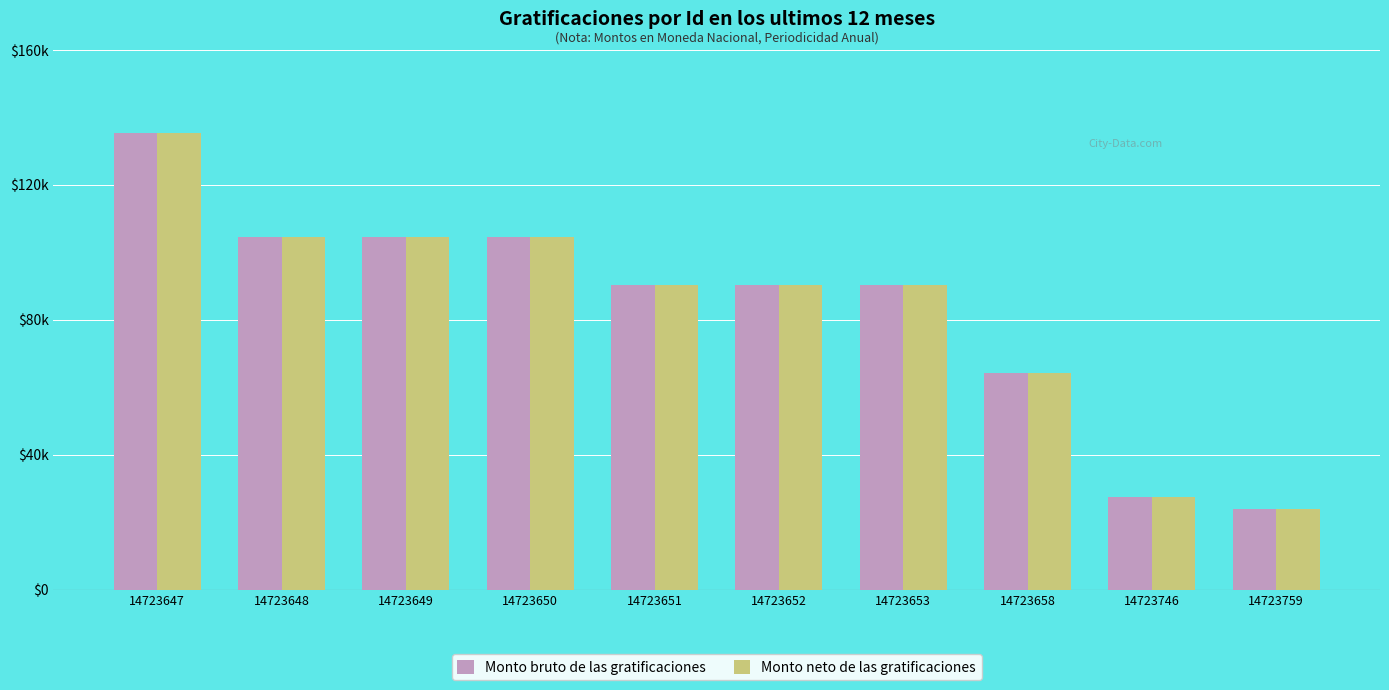

Rank the series by their maximum value, from lowest to highest.

Monto bruto de las gratificaciones, Monto neto de las gratificaciones